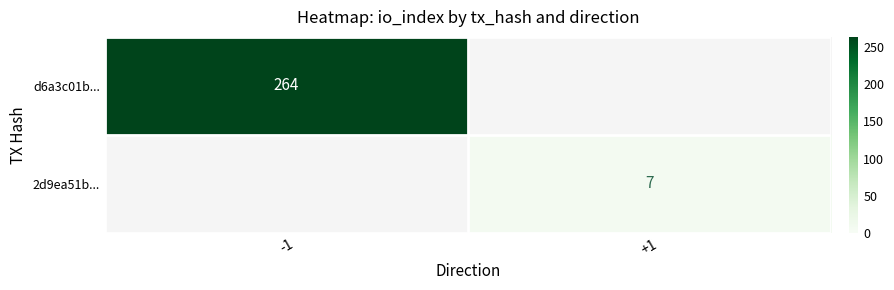

The value of d6a3c01b... at -1 is 406. True or false?

False